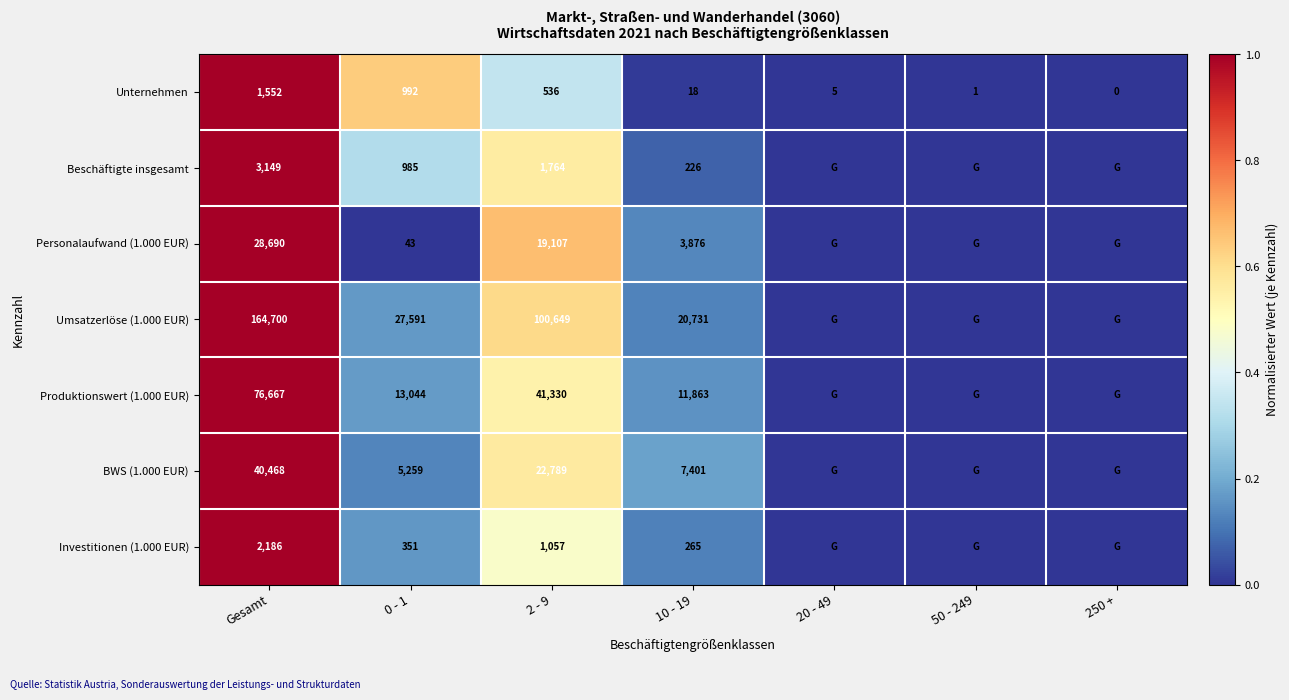

What is the sum of the Personalaufwand (1.000 EUR) values at Gesamt and 2 - 9?

47797